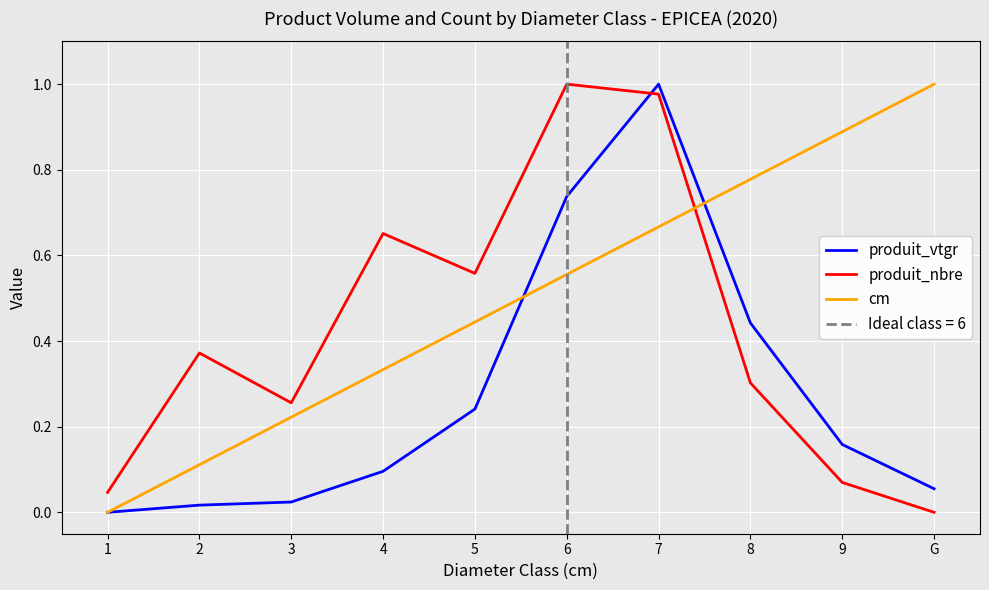

How many intersections are there between produit_vtgr and produit_nbre?

1